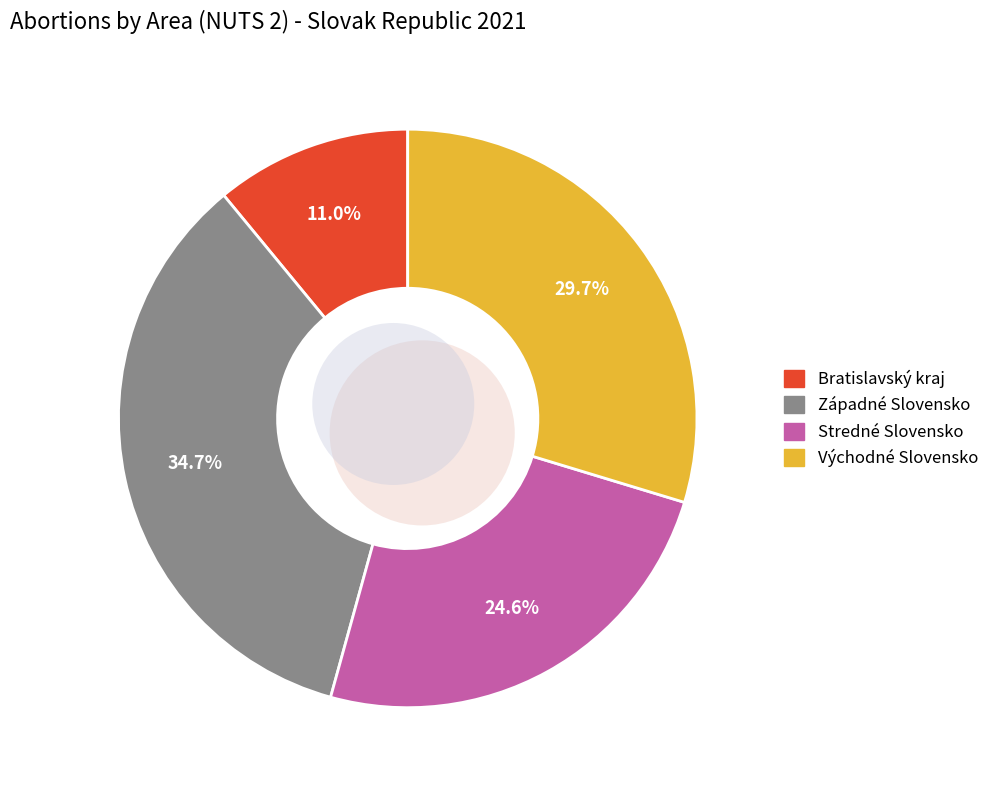

Count the number of slices in the pie.

4